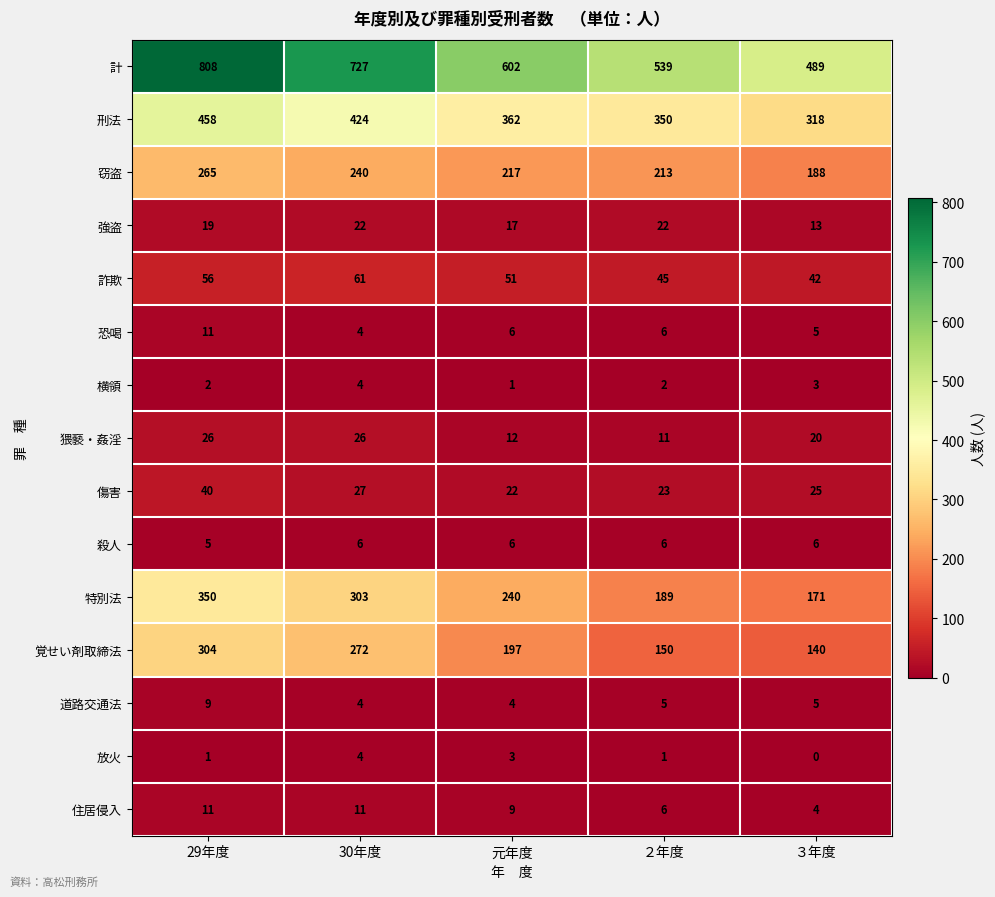

How many values in the 強盗 series are below 19?

2